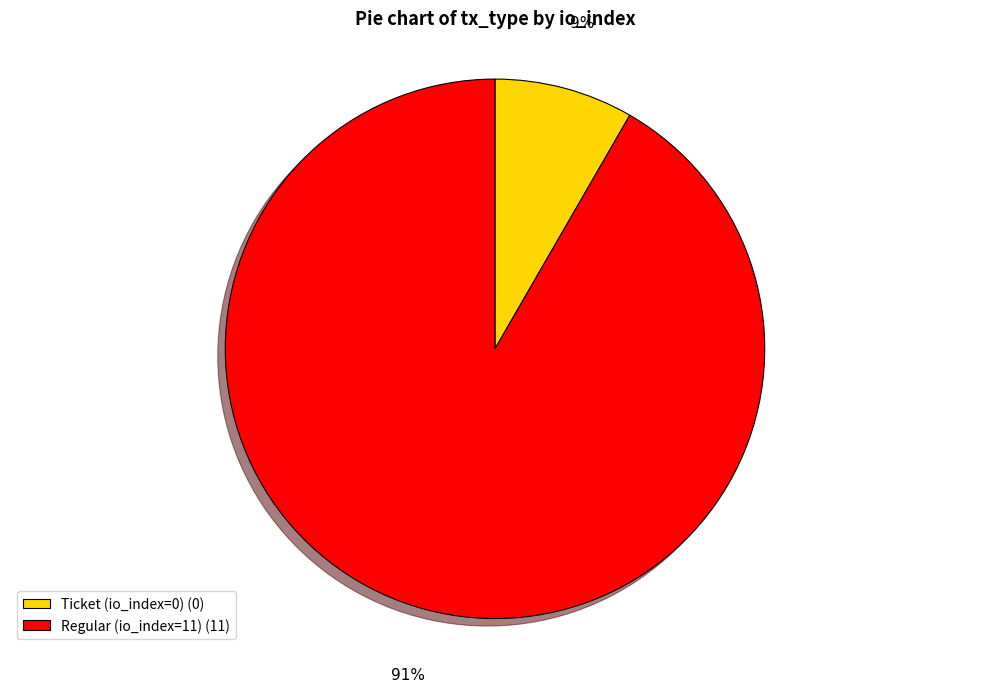

Is there any slice that represents more than half of the pie?

Yes